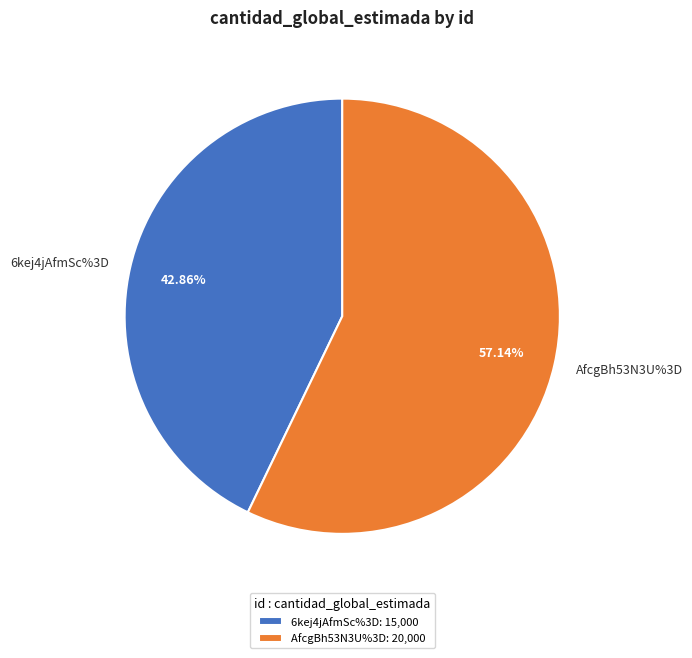

Which slice represents more than half of the pie?

AfcgBh53N3U%3D